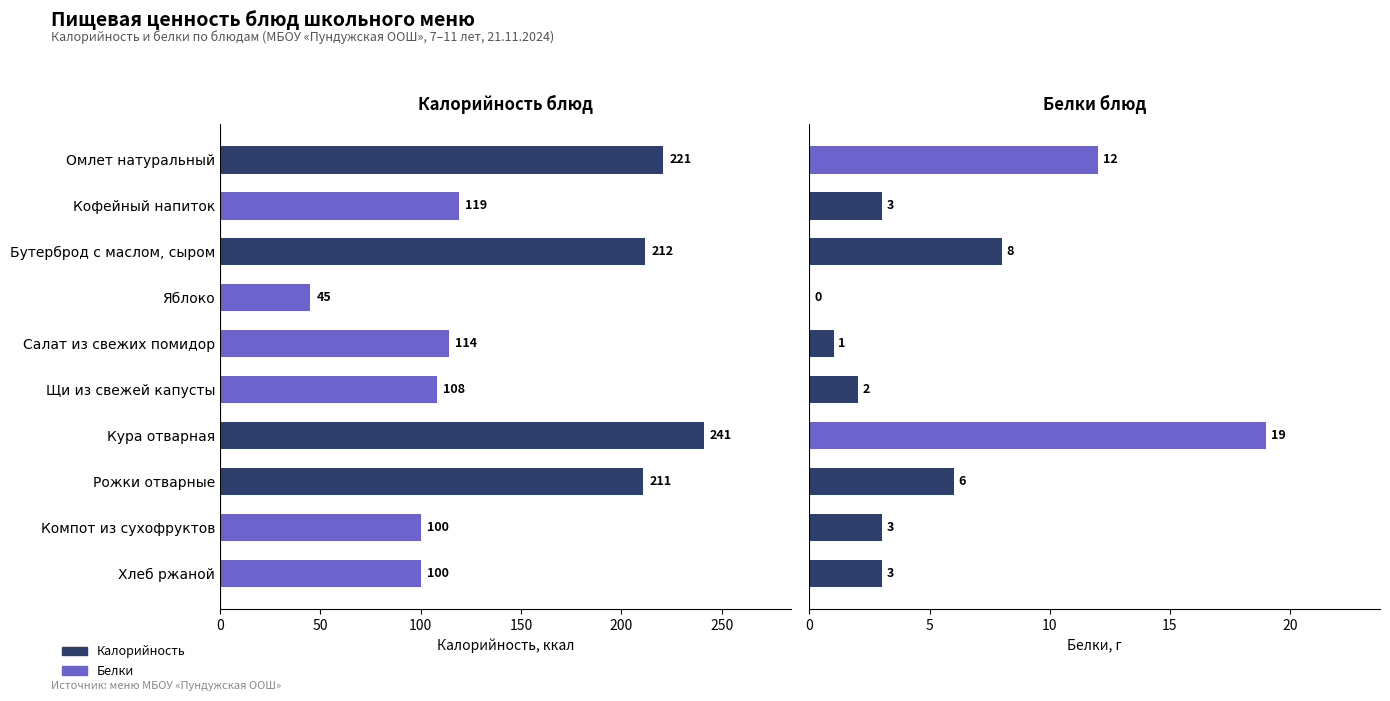

At Яблоко, list the series in order from smallest to largest.

Белки, Калорийность